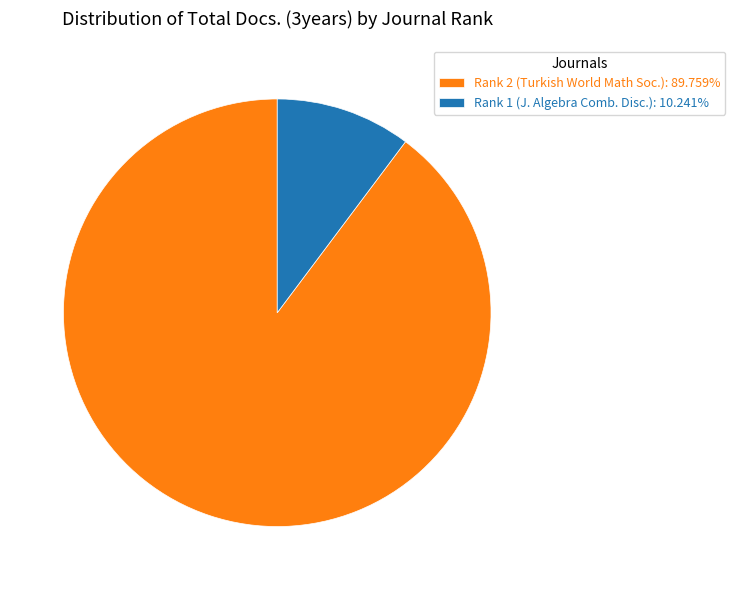

Does any single category account for the majority?

Yes